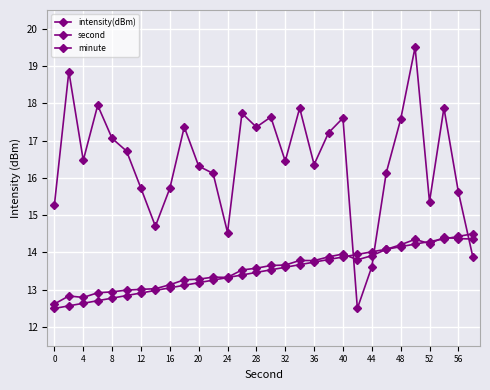

How many values in the intensity(dBm) series are below 16?

10